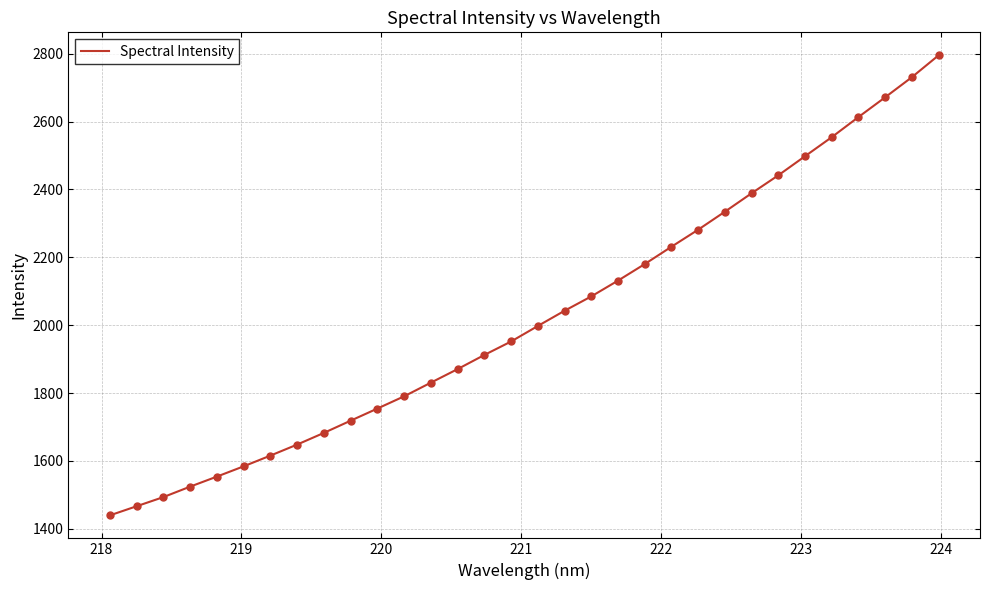

What is the smallest value displayed?

1439.7